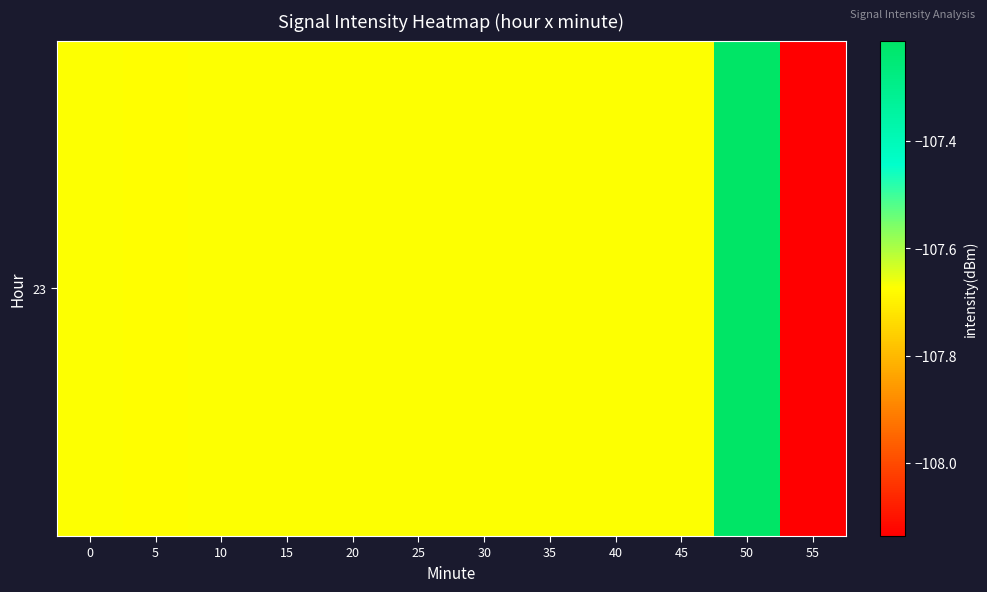

At which label is the value closest to -107?

50